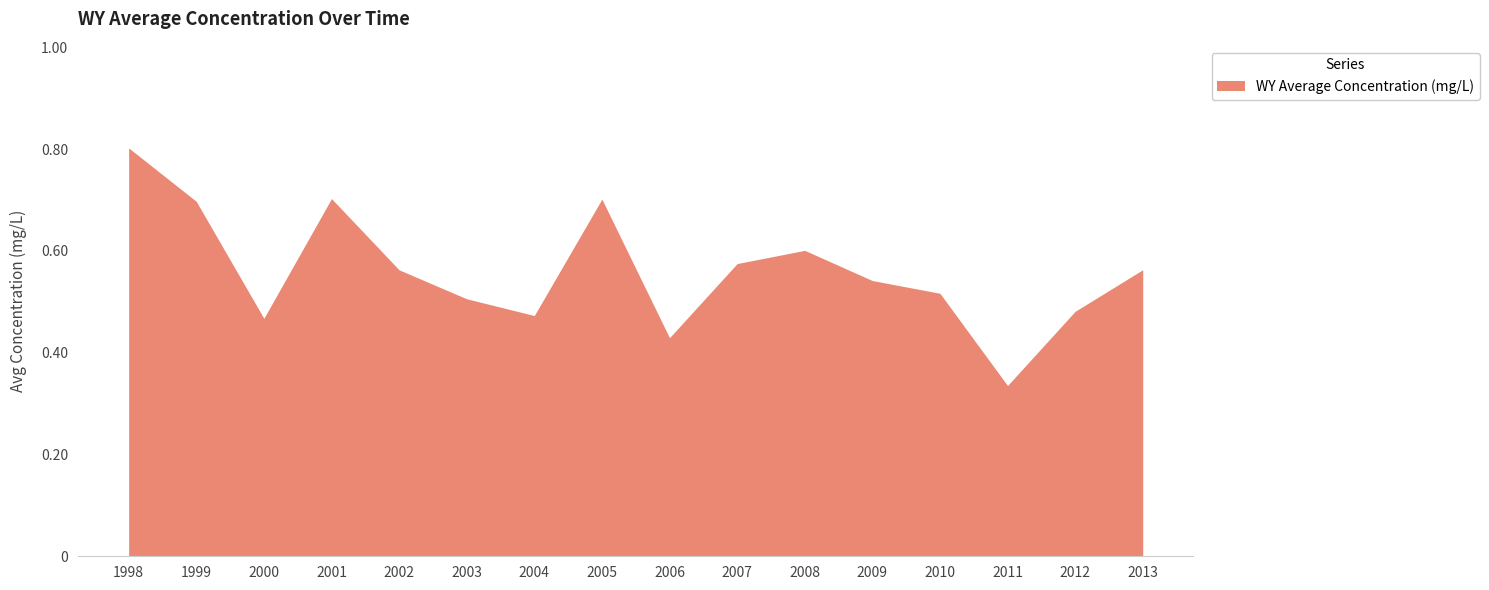

The chart shows a value of 0.8 at 1998. True or false?

True